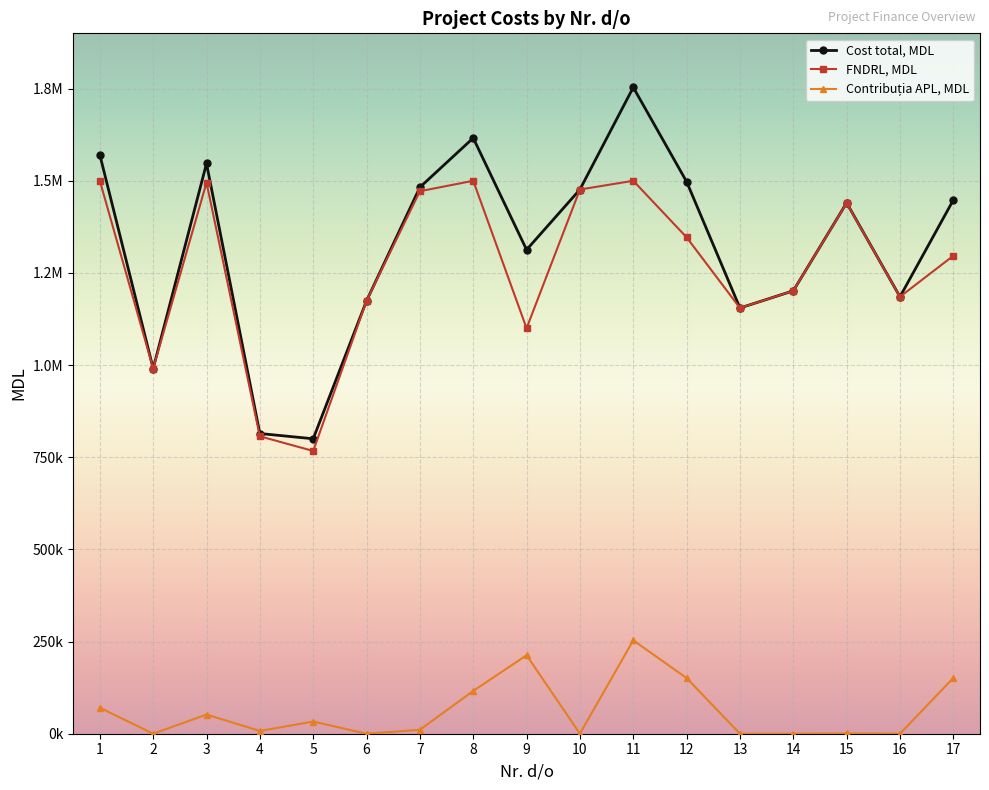

What is the maximum value shown in the chart?

1753416.0